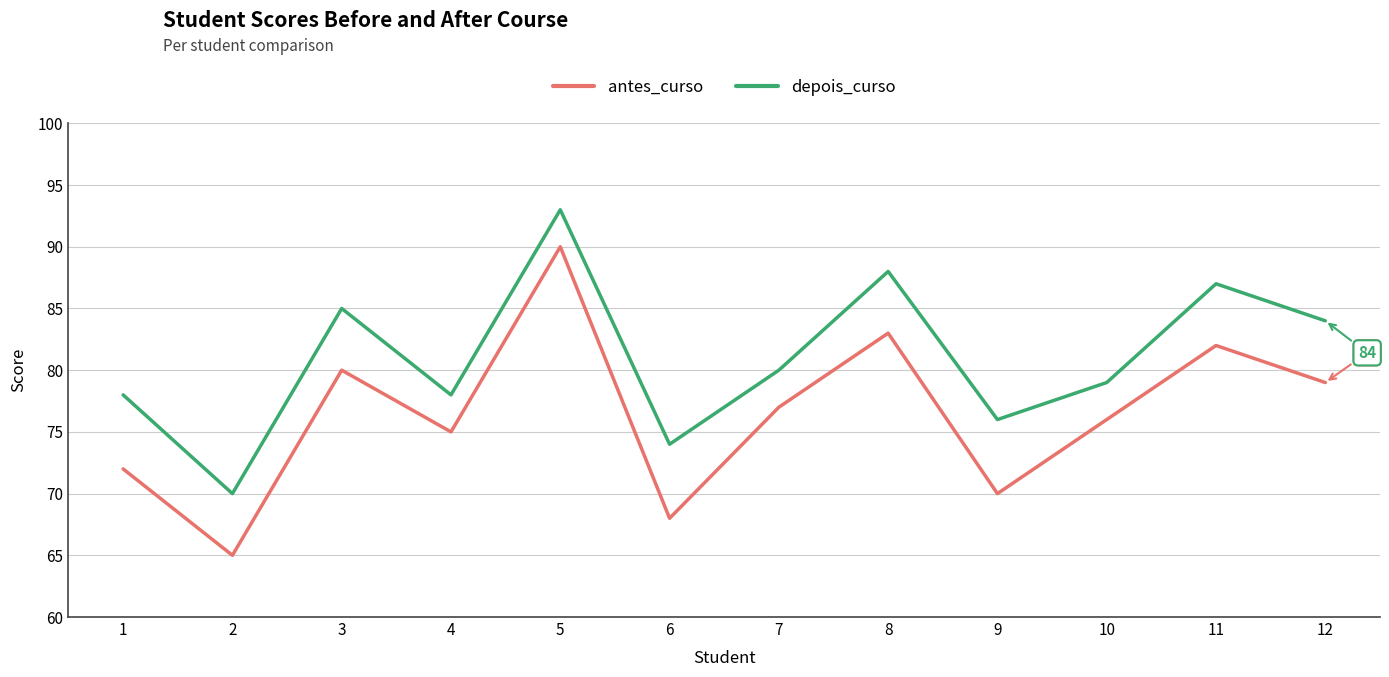

Reading left to right, what are all the values shown in this chart?

antes_curso: 72	65	80	75	90	68	77	83	70	76	82	79
depois_curso: 78	70	85	78	93	74	80	88	76	79	87	84